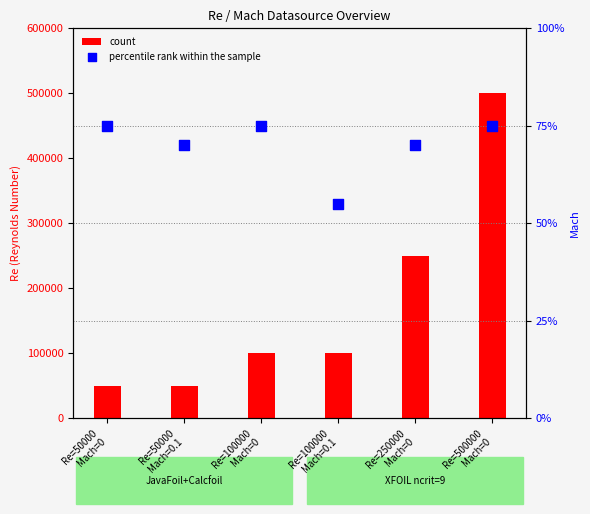

Which series contains the lowest Y value?

percentile rank within the sample